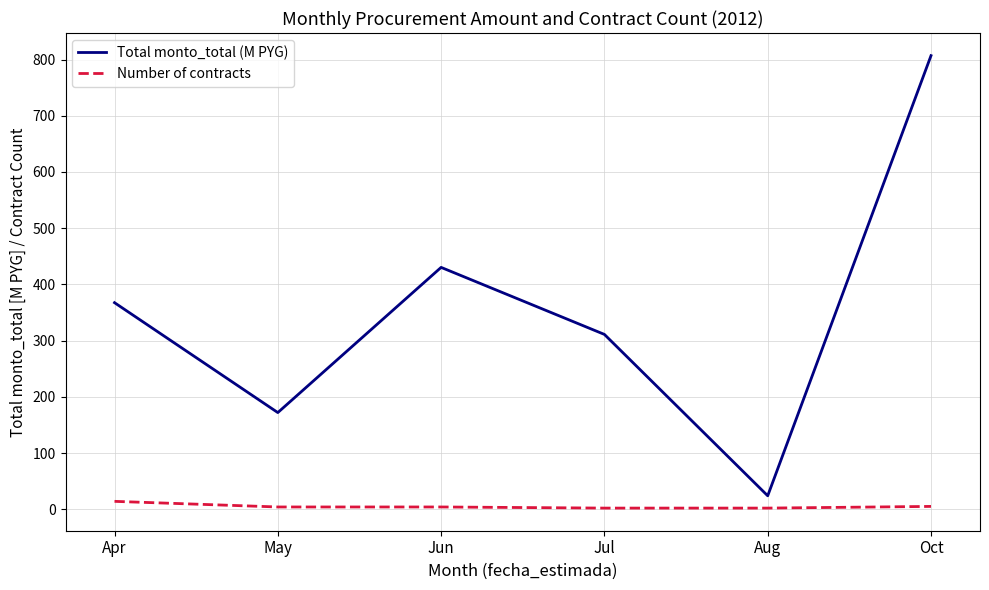

The Total monto_total (M PYG) series shows 166.3 at Oct. True or false?

False